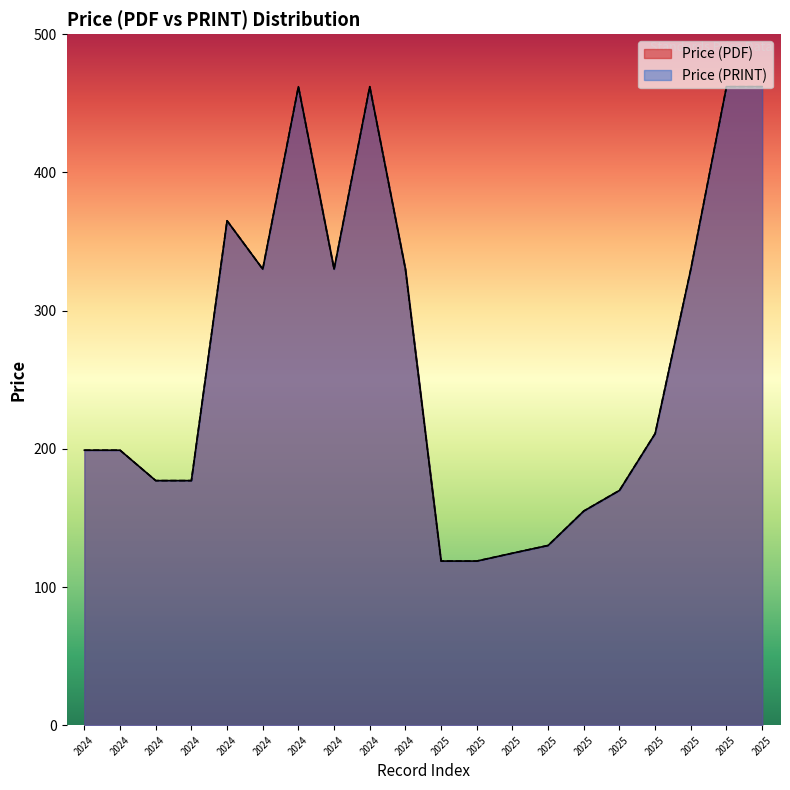

Reading left to right, list all the values displayed in this chart.

Price (PDF): 2024_0=199.0	2024_1=199.0	2024_2=177.0	2024_3=177.0	2024_4=365.0	2024_5=330.0	2024_6=462.0	2024_7=330.0	2024_8=462.0	2024_9=330.0	2025_0=118.8	2025_1=118.8	2025_2=124.5	2025_3=130.1	2025_4=155.0	2025_5=169.9	2025_6=211.0	2025_7=330.0	2025_8=462.0	2025_9=462.0
Price (PRINT): 2024_0=199.0	2024_1=199.0	2024_2=177.0	2024_3=177.0	2024_4=365.0	2024_5=330.0	2024_6=462.0	2024_7=330.0	2024_8=462.0	2024_9=330.0	2025_0=118.8	2025_1=118.8	2025_2=124.5	2025_3=130.1	2025_4=155.0	2025_5=169.9	2025_6=211.0	2025_7=330.0	2025_8=462.0	2025_9=462.0